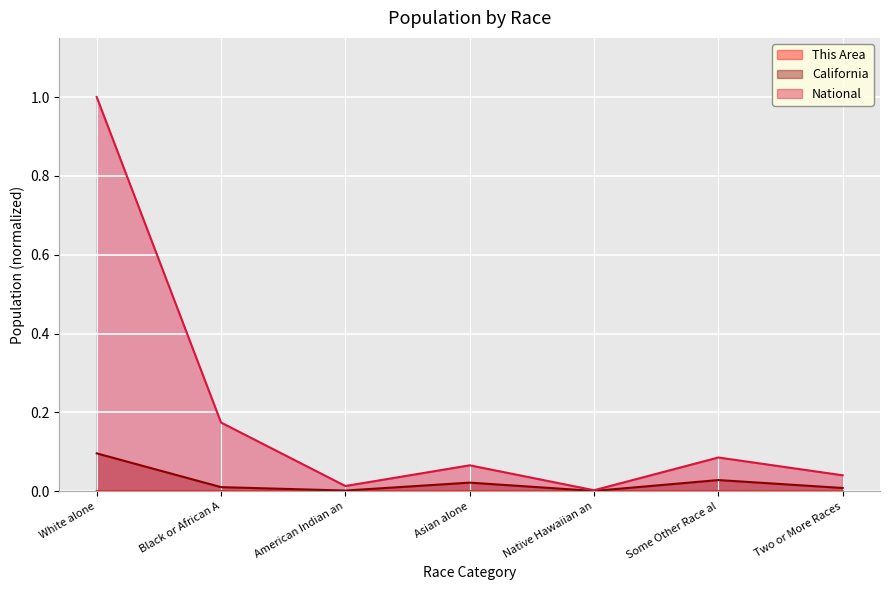

True or false: National has a value of 0.5 at White alone.

False